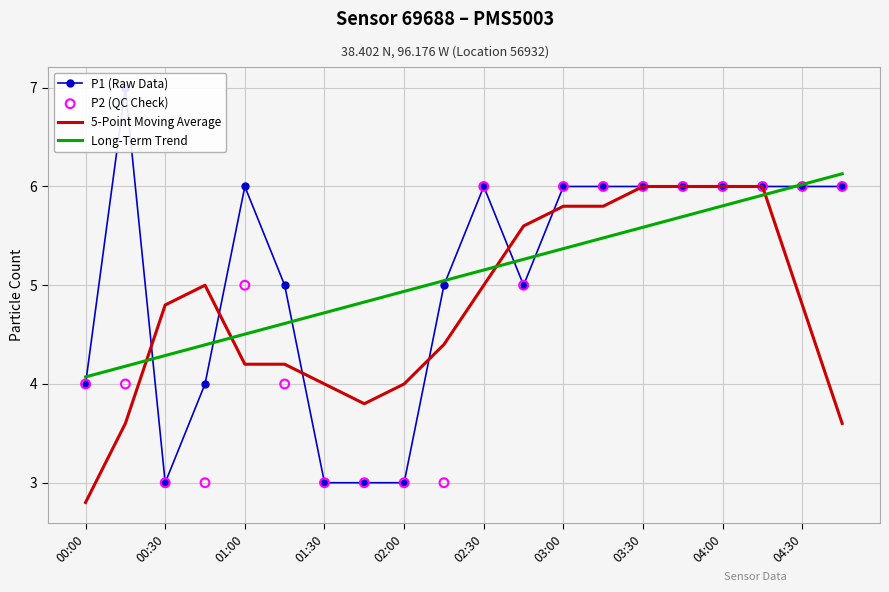

Which series reaches the maximum Y coordinate?

P1 (Raw Data)